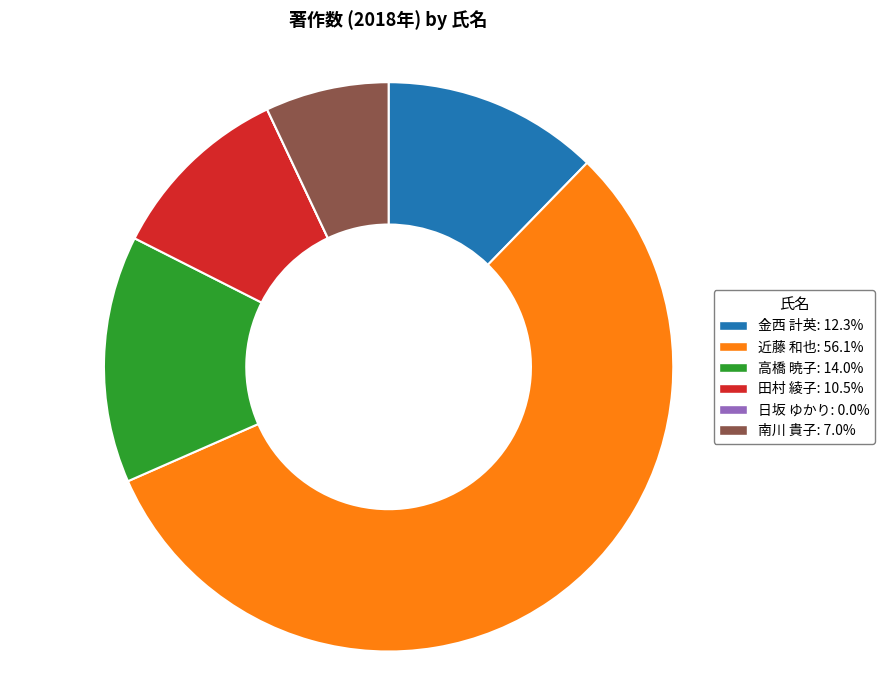

Combined, do 南川 貴子 and 田村 綾子 account for over 50%?

No